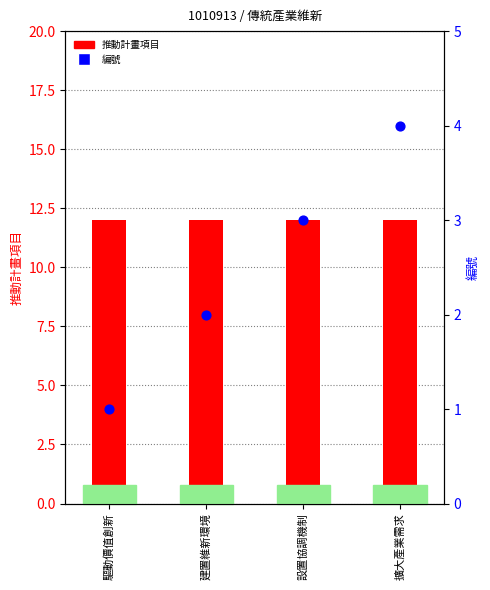

What are all the series names shown in the legend?

推動計畫項目, 編號